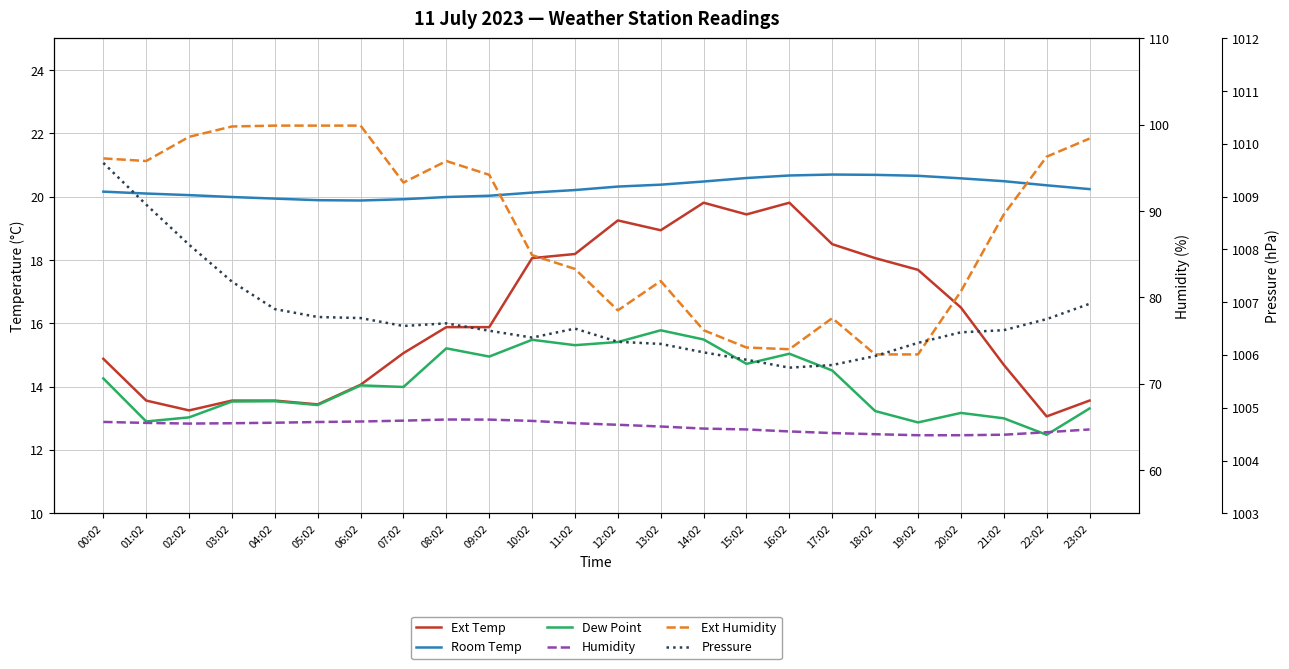

Is it true that Pressure equals 1009.6 at 00:02?

True